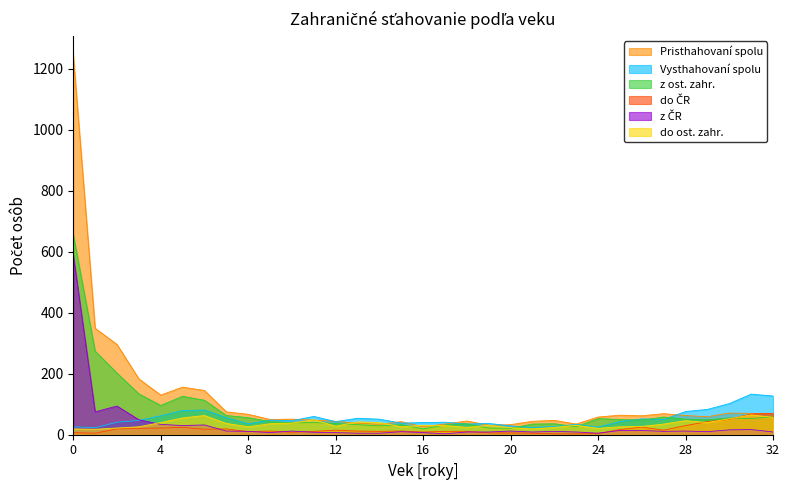

True or false: Pristhahovaní spolu and z ČR intersect in this chart.

False